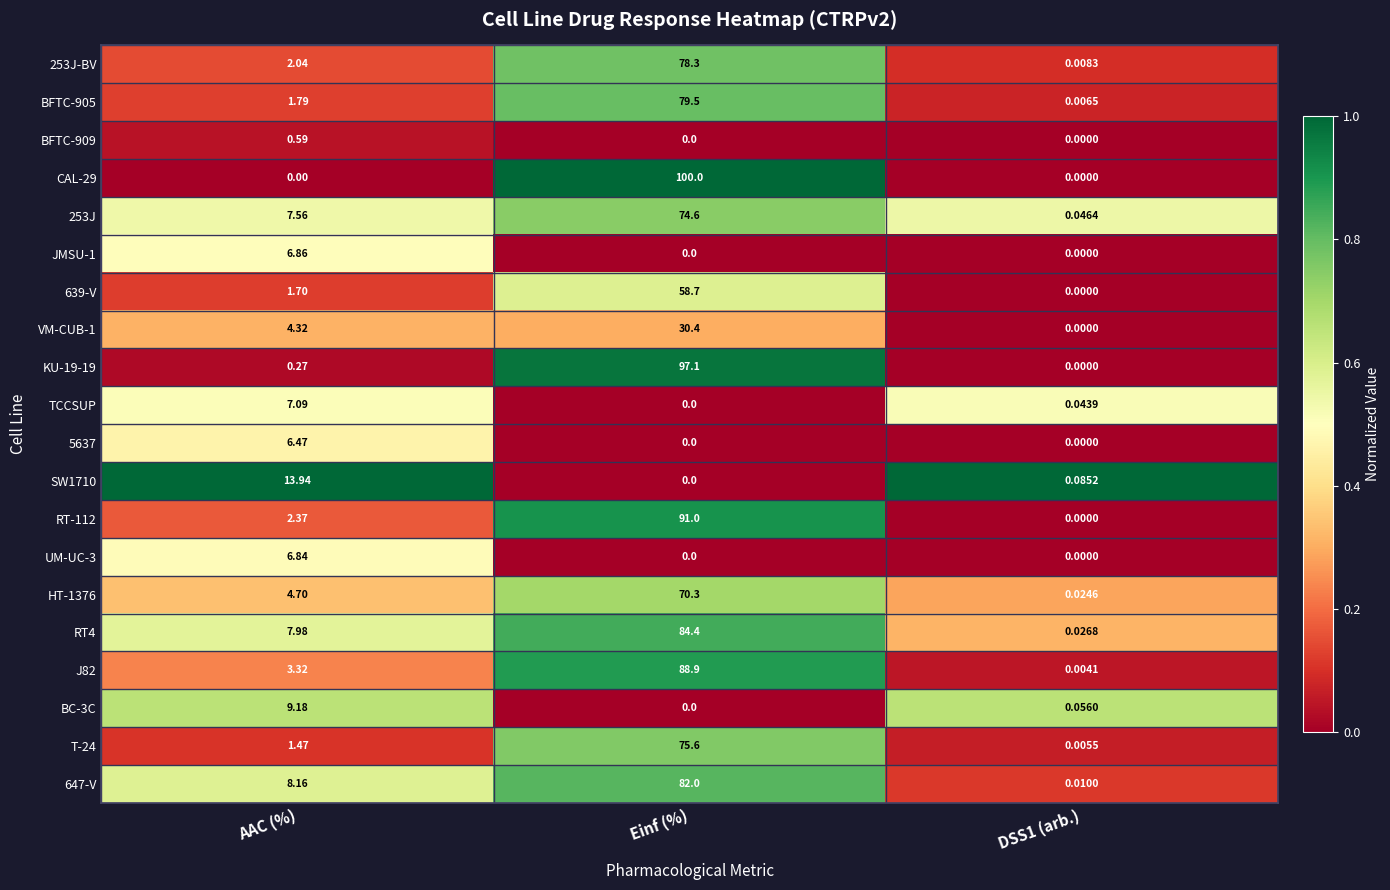

At which label does HT-1376 first exceed 4?

AAC (%)